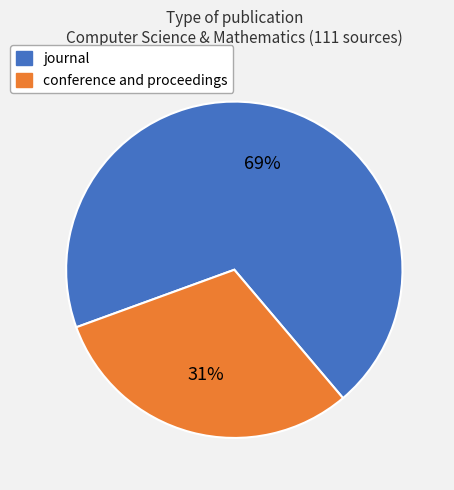

Between journal and conference and proceedings, which is larger?

journal